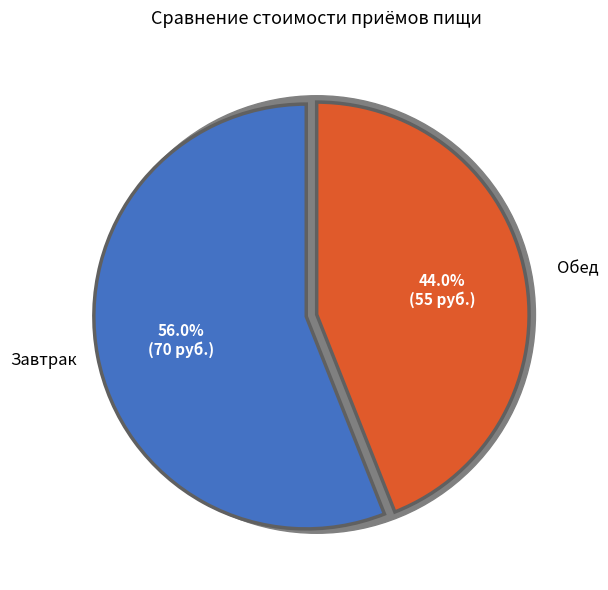

How many segments does this pie chart have?

2